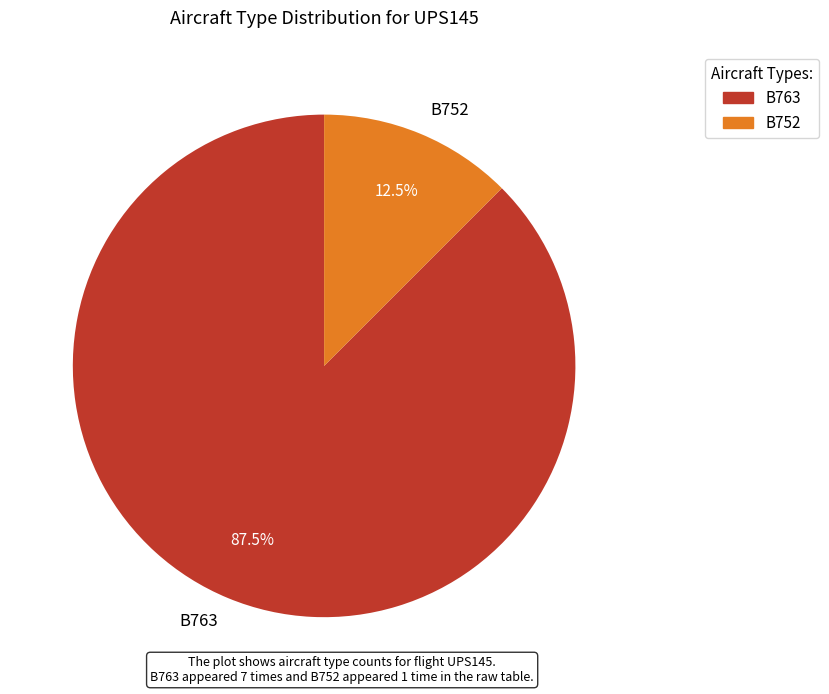

To the nearest percent, what is the combined percentage of B763 and B752?

100%